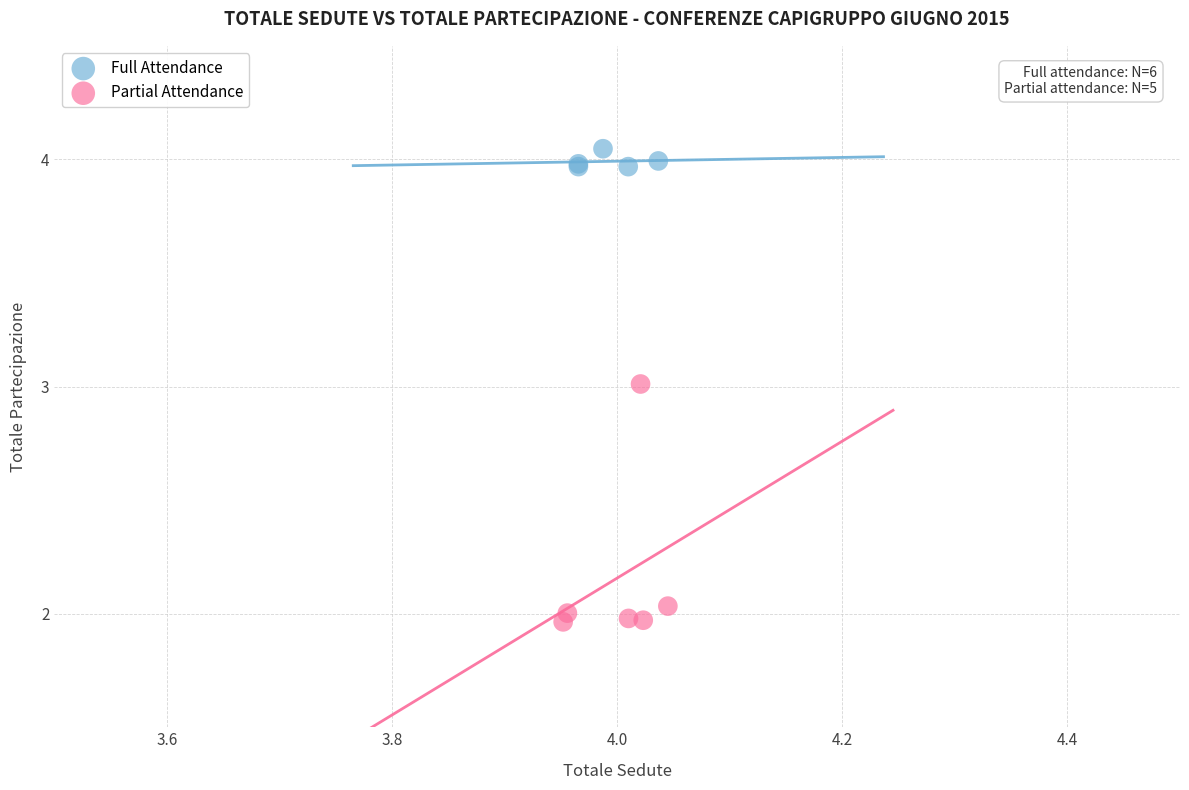

What are all the series names shown in the legend?

Full Attendance, Partial Attendance